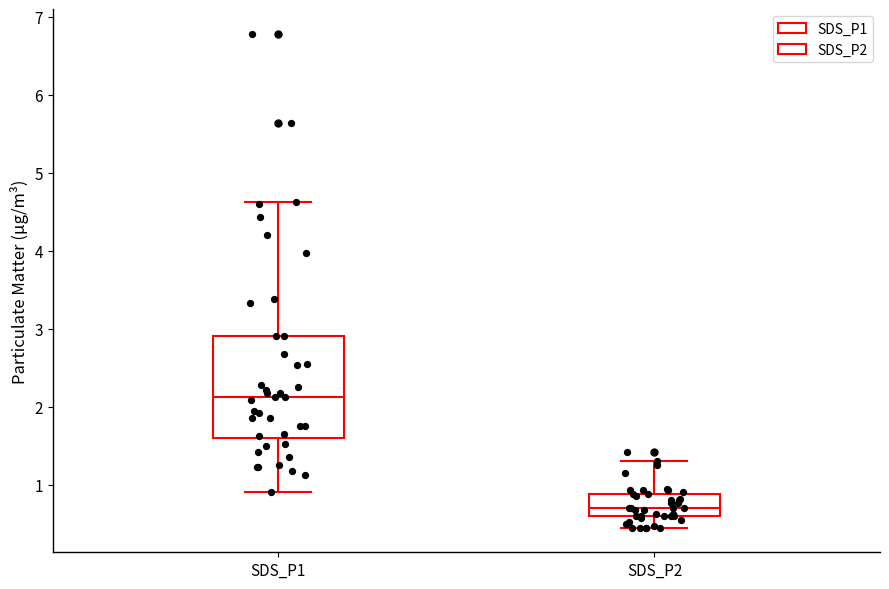

Which box is the tallest, from its lower edge to its upper edge?

SDS_P1